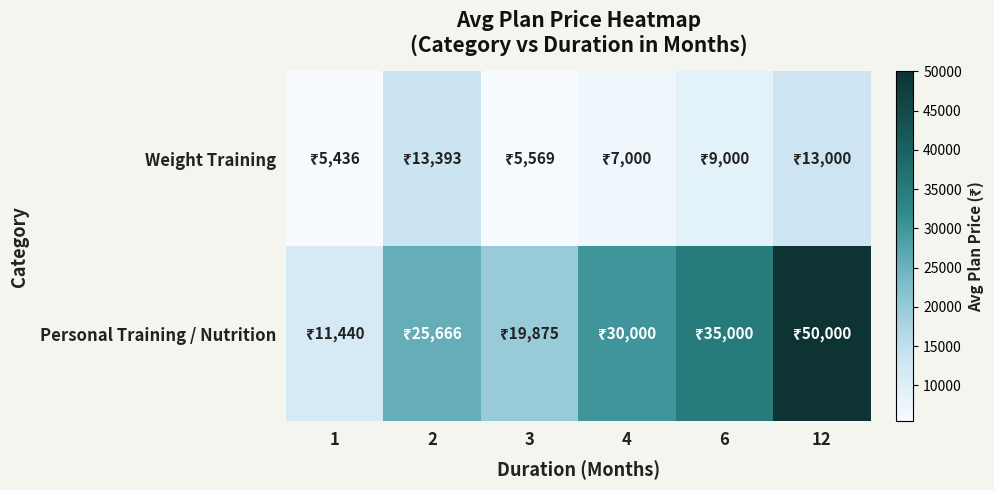

At 3, list the series in order from smallest to largest.

Weight Training, Personal Training / Nutrition